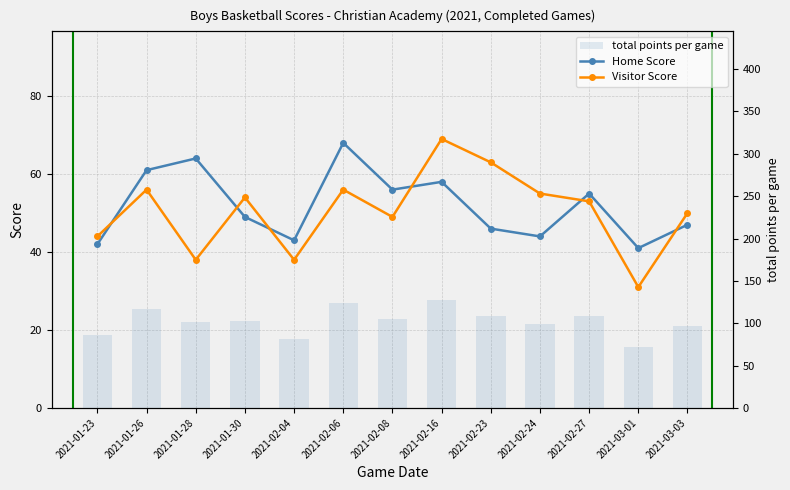

How many distinct data groups are displayed?

3